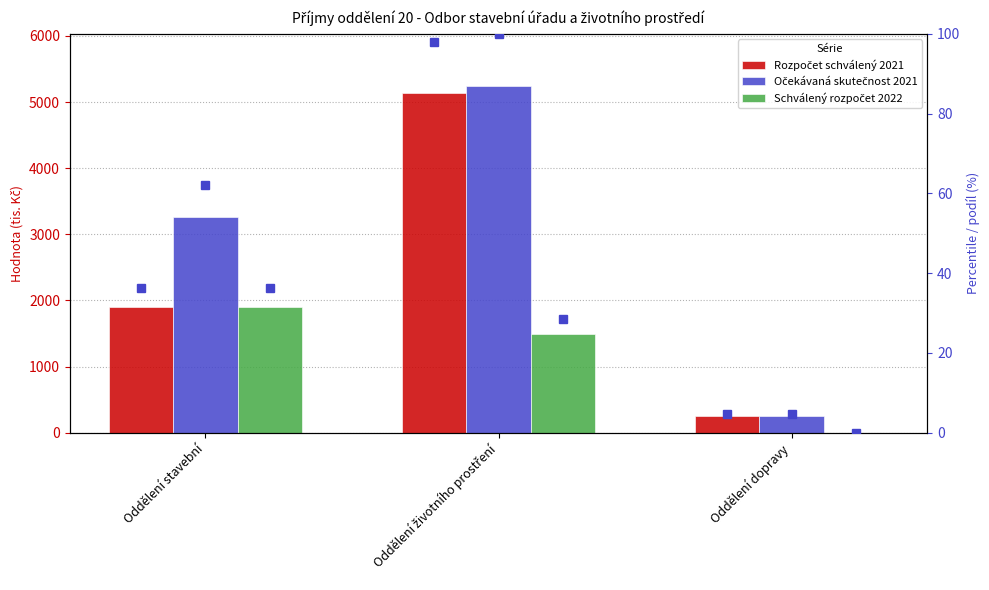

At which category does the chart reach its minimum across all series?

Oddělení dopravy